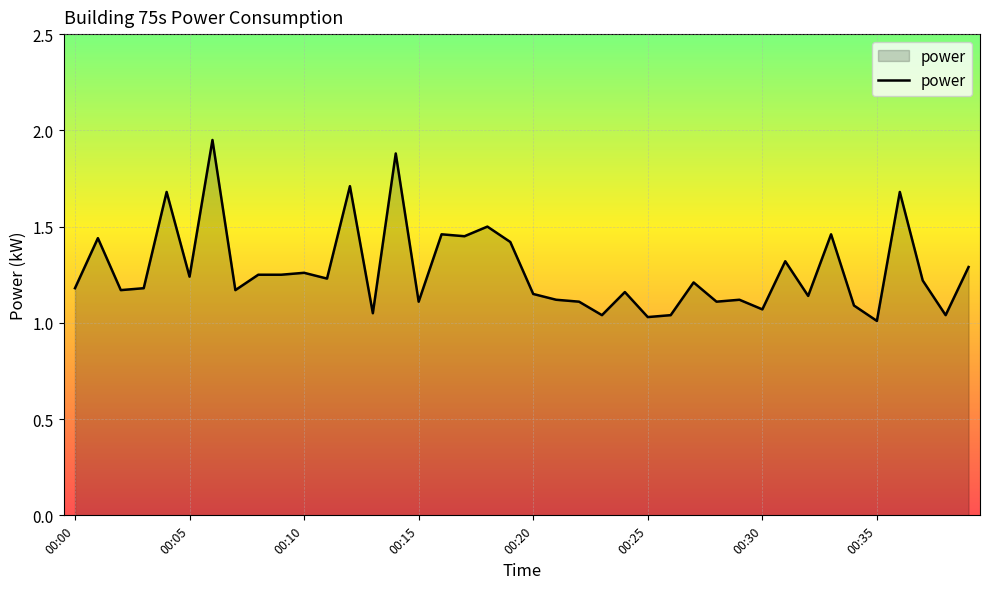

How many lines are shown in the chart?

1